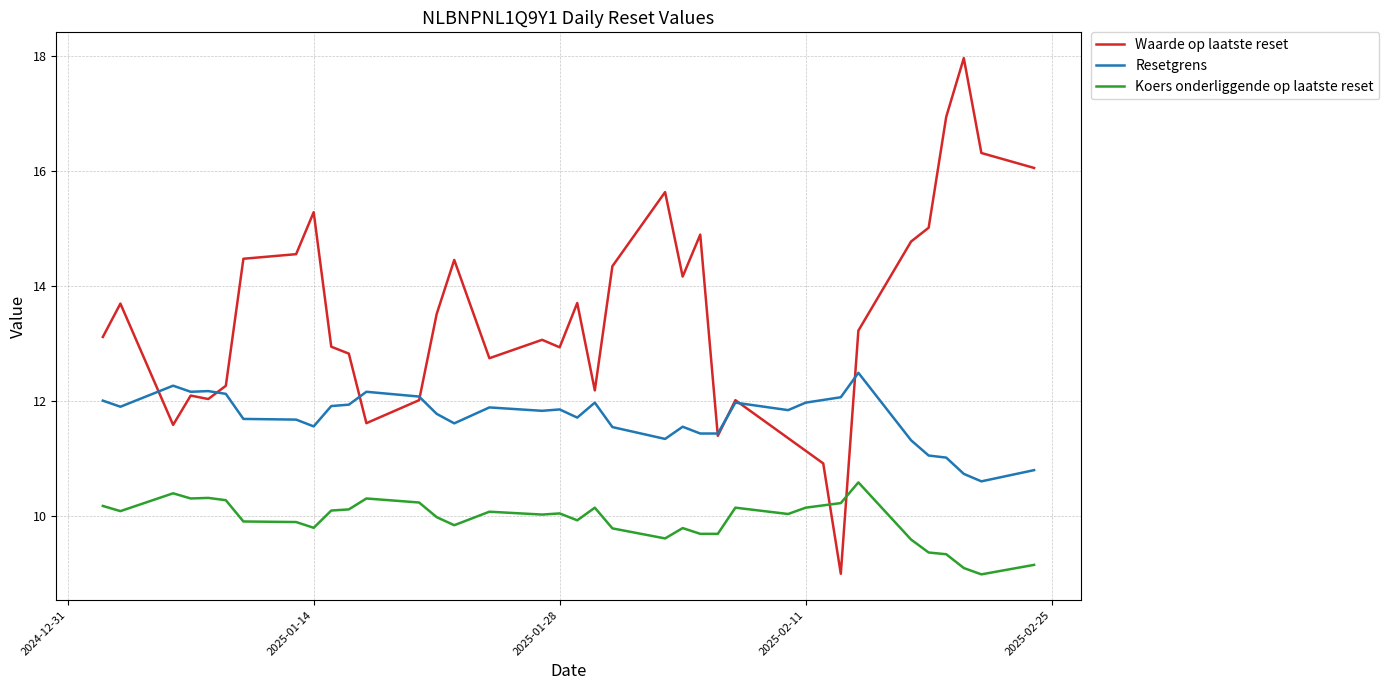

Which series has the largest total across all categories?

Waarde op laatste reset